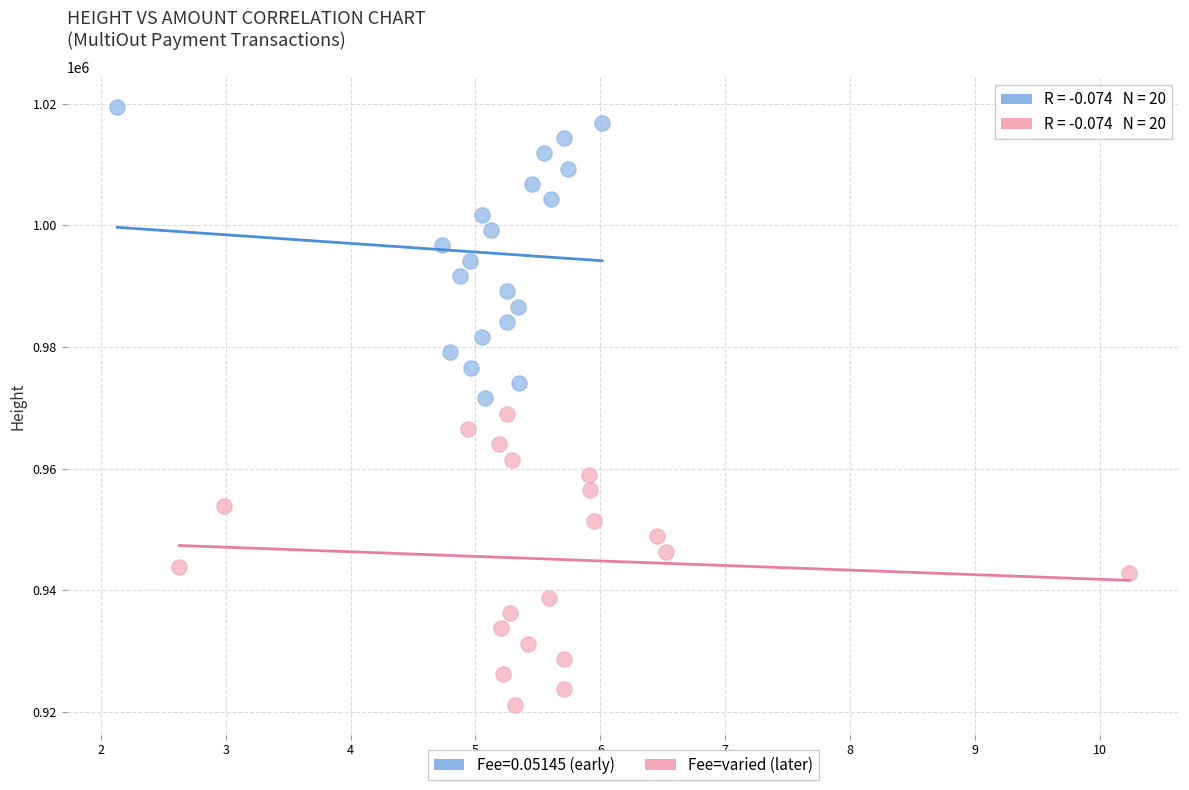

Which series contains the highest Y value?

Fee=0.05145 (early)